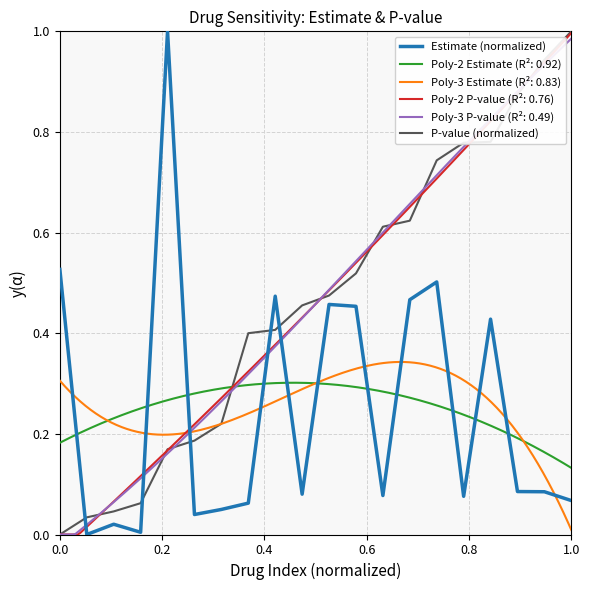

Reading left to right, what are all the values shown in this chart?

Estimate (normalized): 0.5	0.0	0.0	0.0	1.0	0.0	0.0	0.1	0.5	0.1	0.5	0.5	0.1	0.5	0.5	0.1	0.4	0.1	0.1	0.1
P-value (normalized): 0.0	0.0	0.0	0.1	0.2	0.2	0.2	0.4	0.4	0.5	0.5	0.5	0.6	0.6	0.7	0.8	0.8	0.9	0.9	1.0